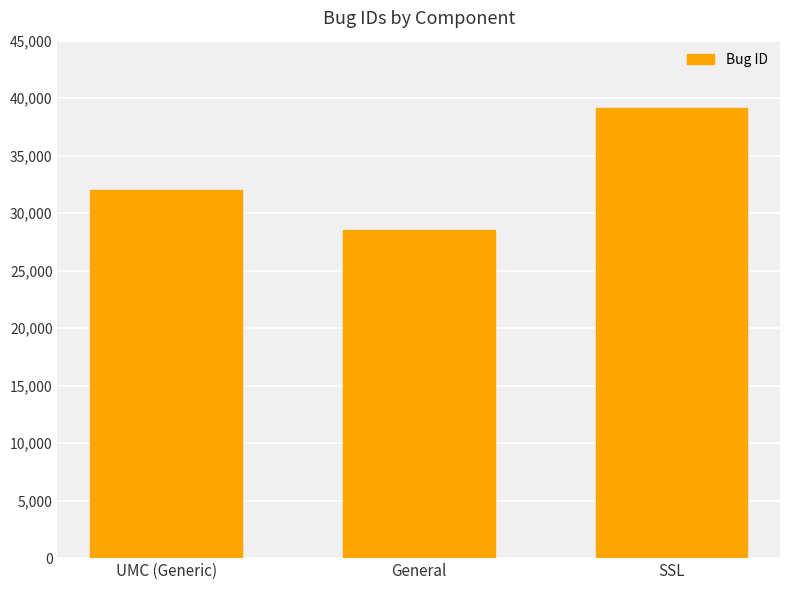

How many series are shown in this chart?

1